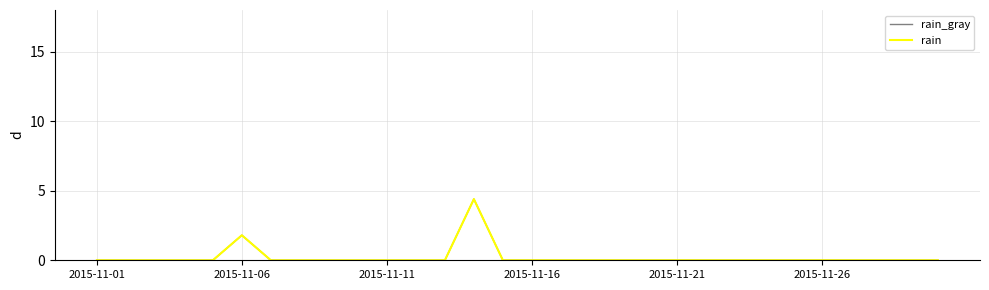

Does the chart display data point markers on the line(s)?

No